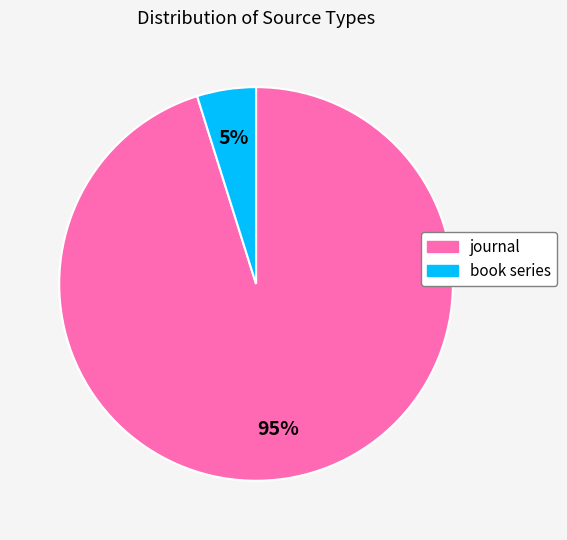

What is the largest slice in the pie chart?

journal